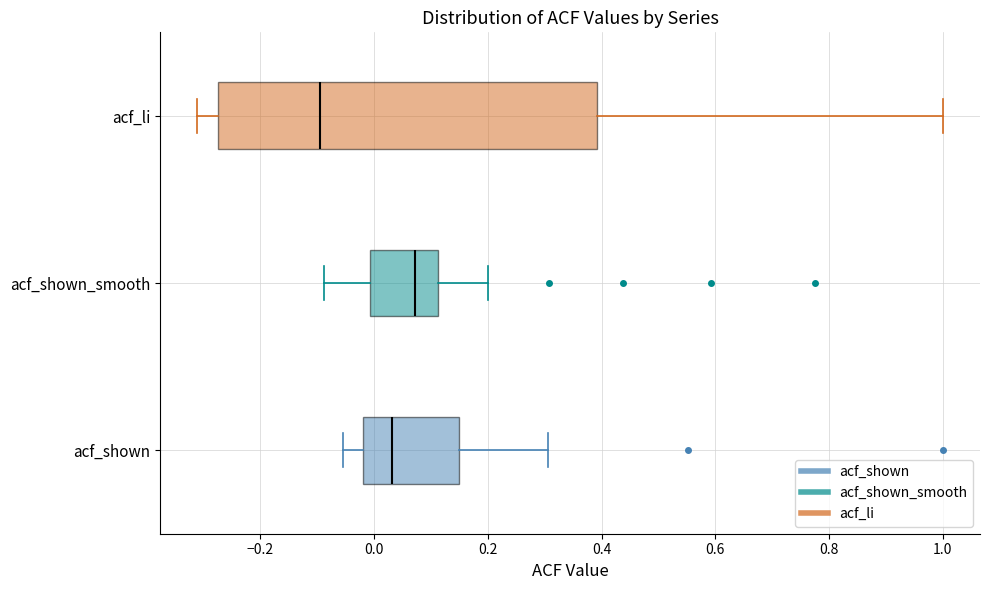

Reading bottom to top, read every box against the x-axis: the position of its median line, the range the box covers, and the ends of its whiskers. The values are not printed on the chart, so give them approximately, as read against the axis.

acf_shown: median 0.04, box -0.02 to 0.14, whiskers -0.06 to 0.30
acf_shown_smooth: median 0.08, box 0.00 to 0.12, whiskers -0.08 to 0.20
acf_li: median -0.10, box -0.28 to 0.40, whiskers -0.32 to 1.00